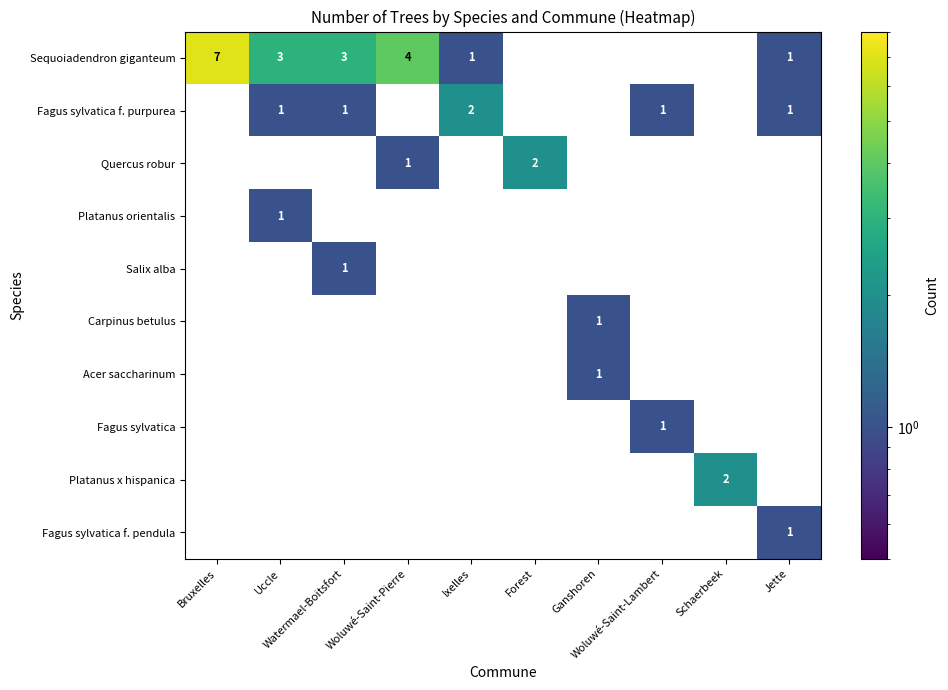

Is it true that Fagus sylvatica f. pendula equals 1 at Jette?

False